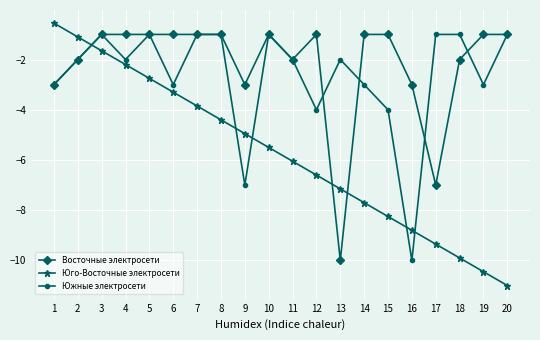

What is the total value across all series at 13?

-19.1